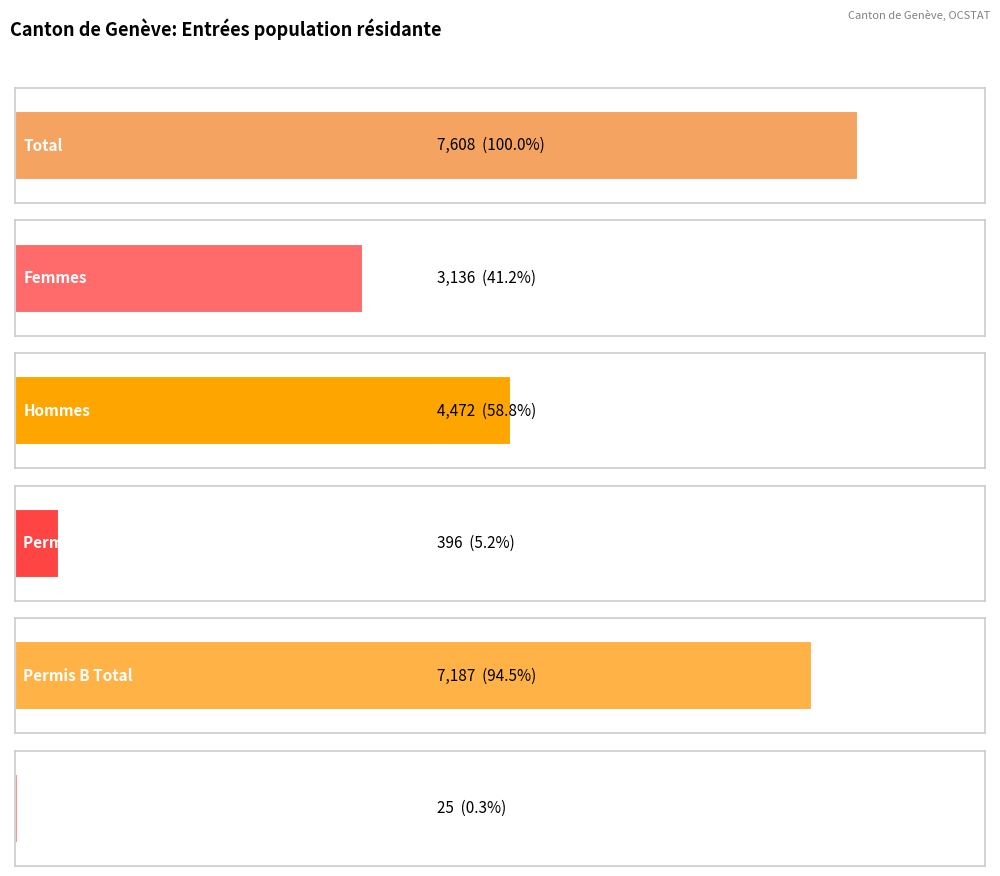

What is the average value of the Etablis C Total series?

11